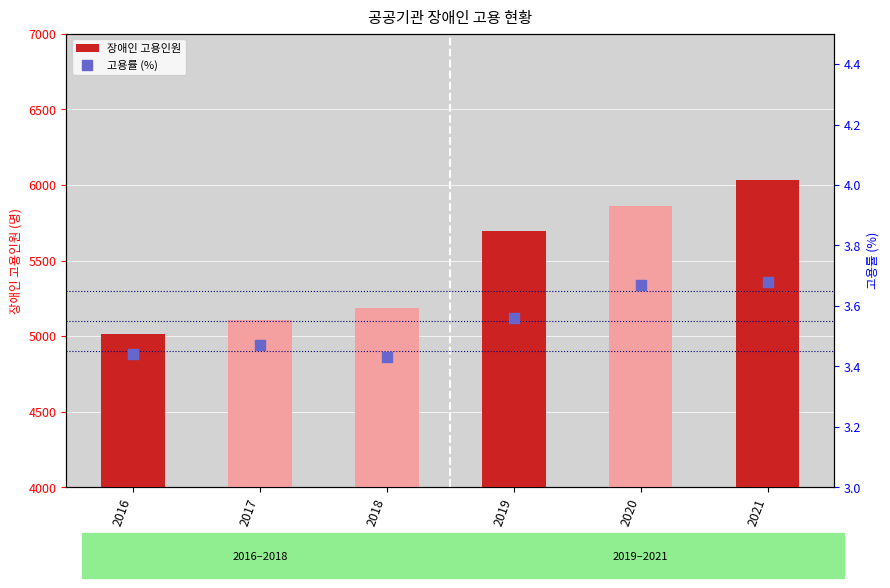

Which series has the largest total across all categories?

장애인 고용인원